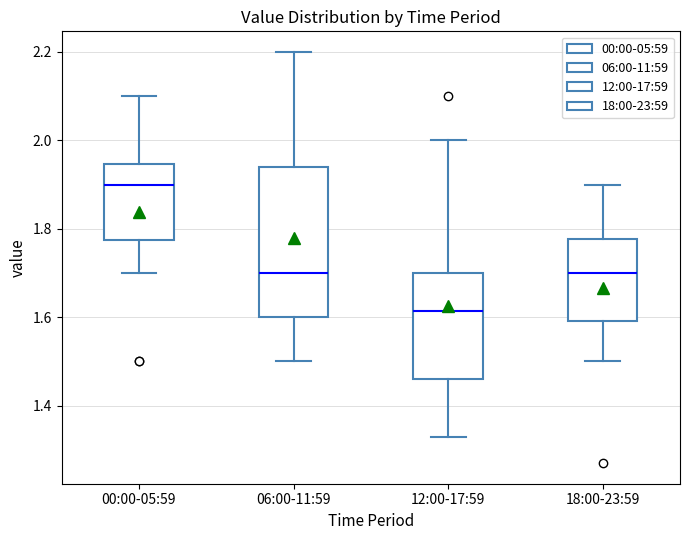

Reading left to right, transcribe this box plot: for each box, give where its median line is, the range the box spans, and where its two whiskers end, as read against the y-axis. The values are not printed on the chart, so give them approximately, as read against the axis.

00:00-05:59: median 1.90, box 1.78 to 1.94, whiskers 1.70 to 2.10
06:00-11:59: median 1.70, box 1.60 to 1.94, whiskers 1.50 to 2.20
12:00-17:59: median 1.62, box 1.46 to 1.70, whiskers 1.34 to 2.00
18:00-23:59: median 1.70, box 1.60 to 1.78, whiskers 1.50 to 1.90